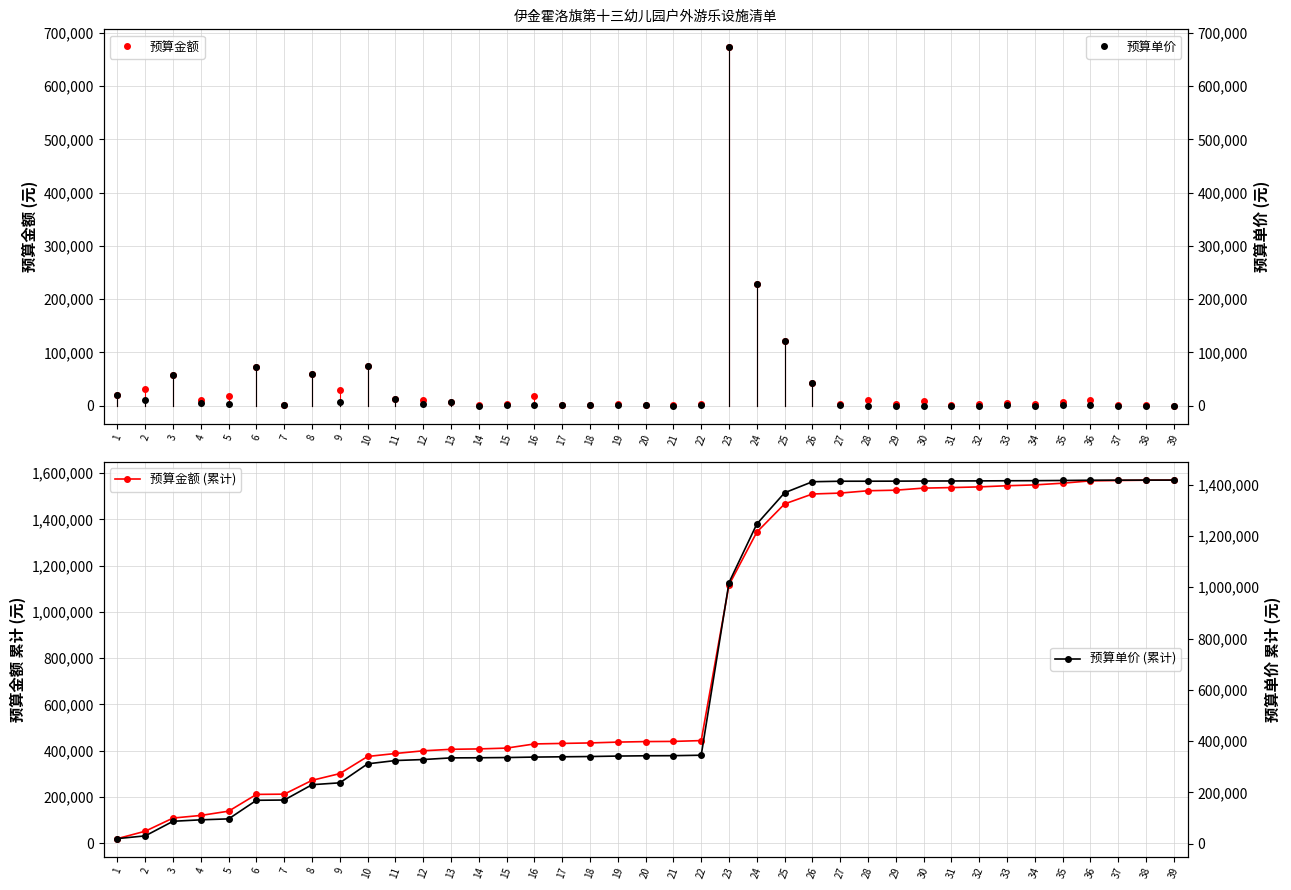

Which series has the largest range (max minus min)?

预算金额 (累计)